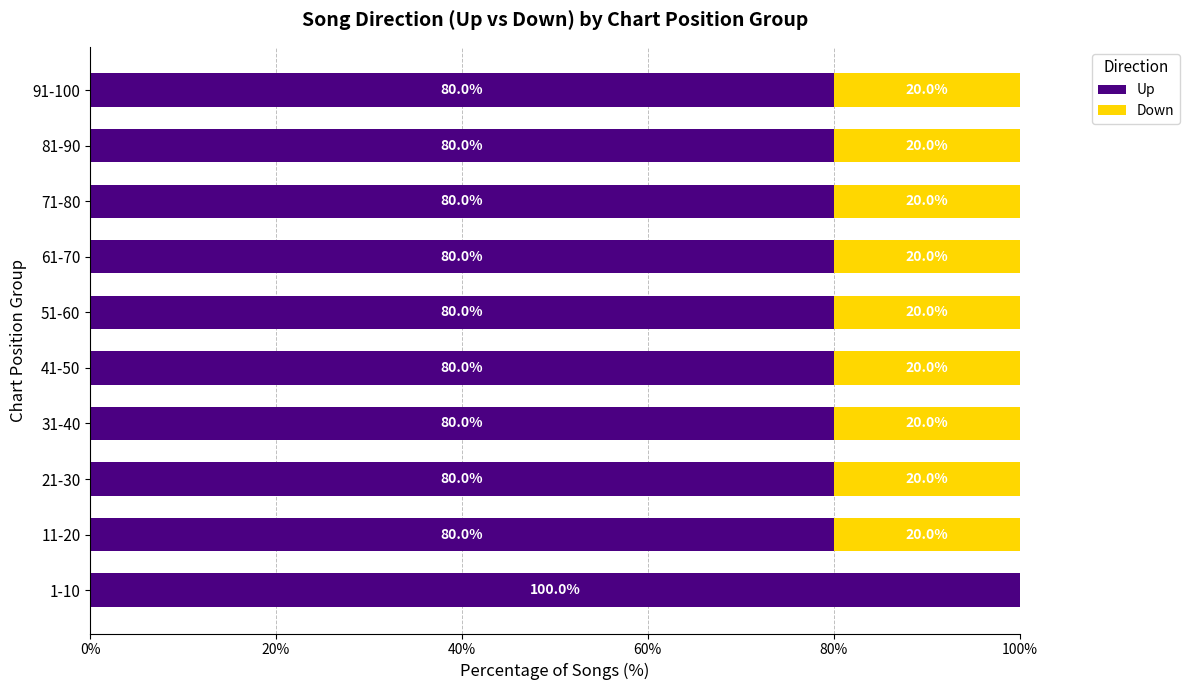

What is the total value across all series at 71-80?

100